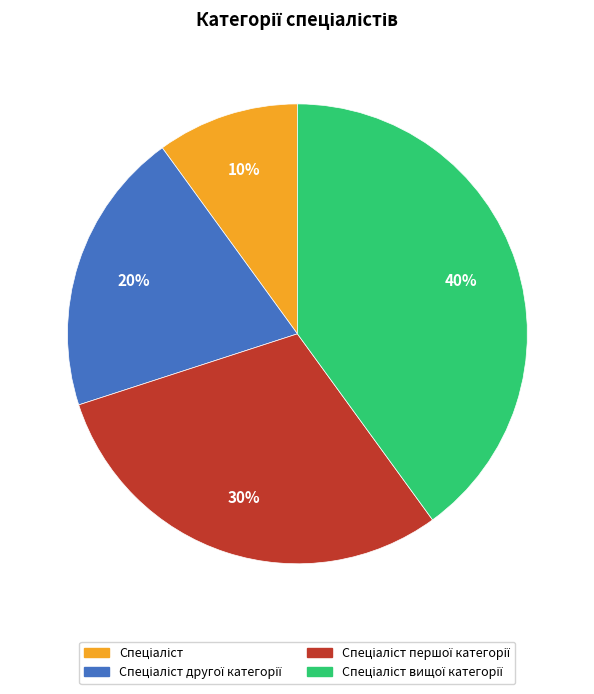

To the nearest percent, what is the average slice percentage?

25%